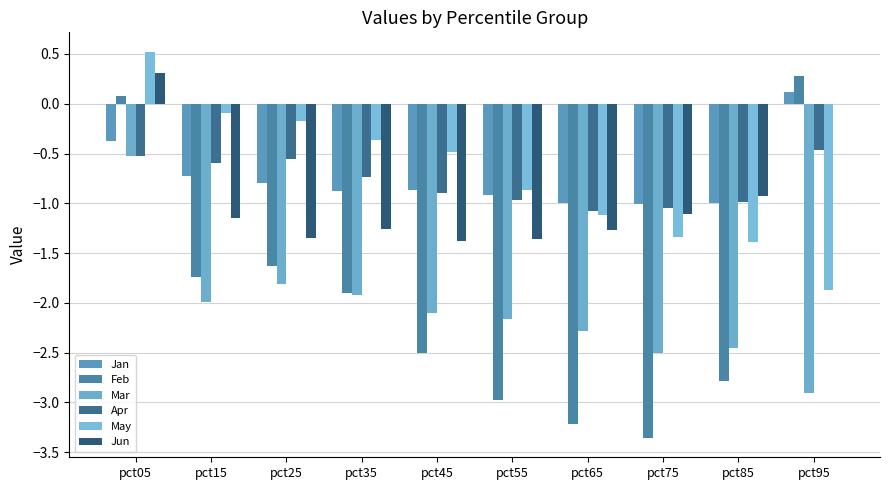

Reading left to right, transcribe all the data shown in this chart.

Jan: -0.4	-0.7	-0.8	-0.9	-0.9	-0.9	-1.0	-1.0	-1.0	0.1
Feb: 0.1	-1.7	-1.6	-1.9	-2.5	-3.0	-3.2	-3.4	-2.8	0.3
Mar: -0.5	-2.0	-1.8	-1.9	-2.1	-2.2	-2.3	-2.5	-2.5	-2.9
Apr: -0.5	-0.6	-0.6	-0.7	-0.9	-1.0	-1.1	-1.0	-1.0	-0.5
May: 0.5	-0.1	-0.2	-0.4	-0.5	-0.9	-1.1	-1.3	-1.4	-1.9
Jun: 0.3	-1.1	-1.3	-1.3	-1.4	-1.4	-1.3	-1.1	-0.9	-0.0